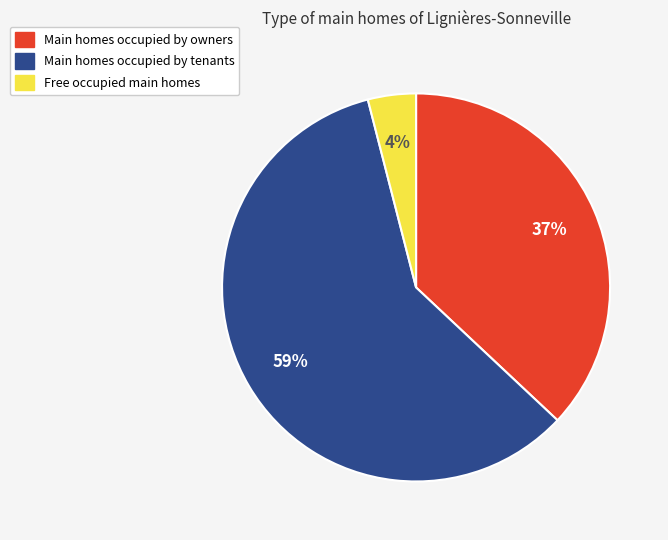

To the nearest percent, what is the difference between the largest and smallest slice percentages?

55%